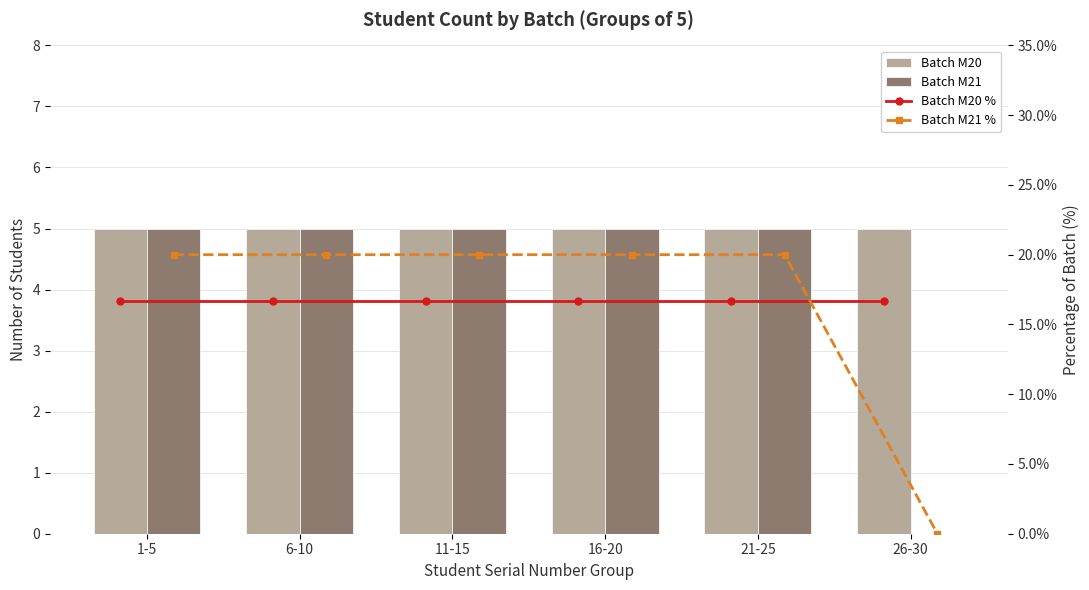

Count the number of data series in this chart.

4